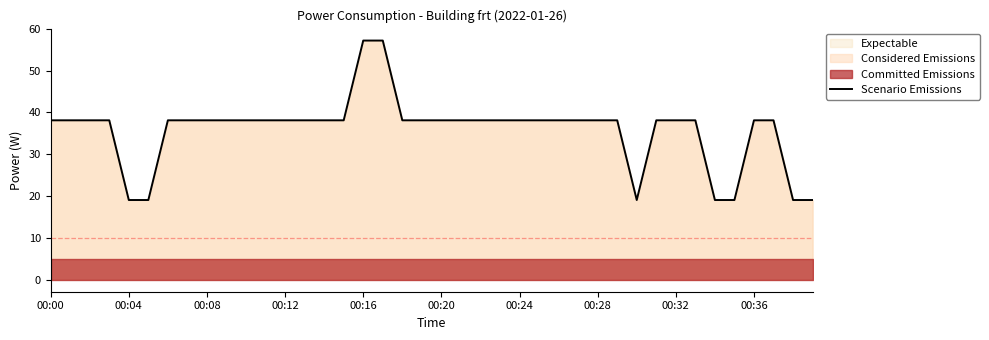

Approximately how many times larger is the value at 29 compared to 30?

2.0